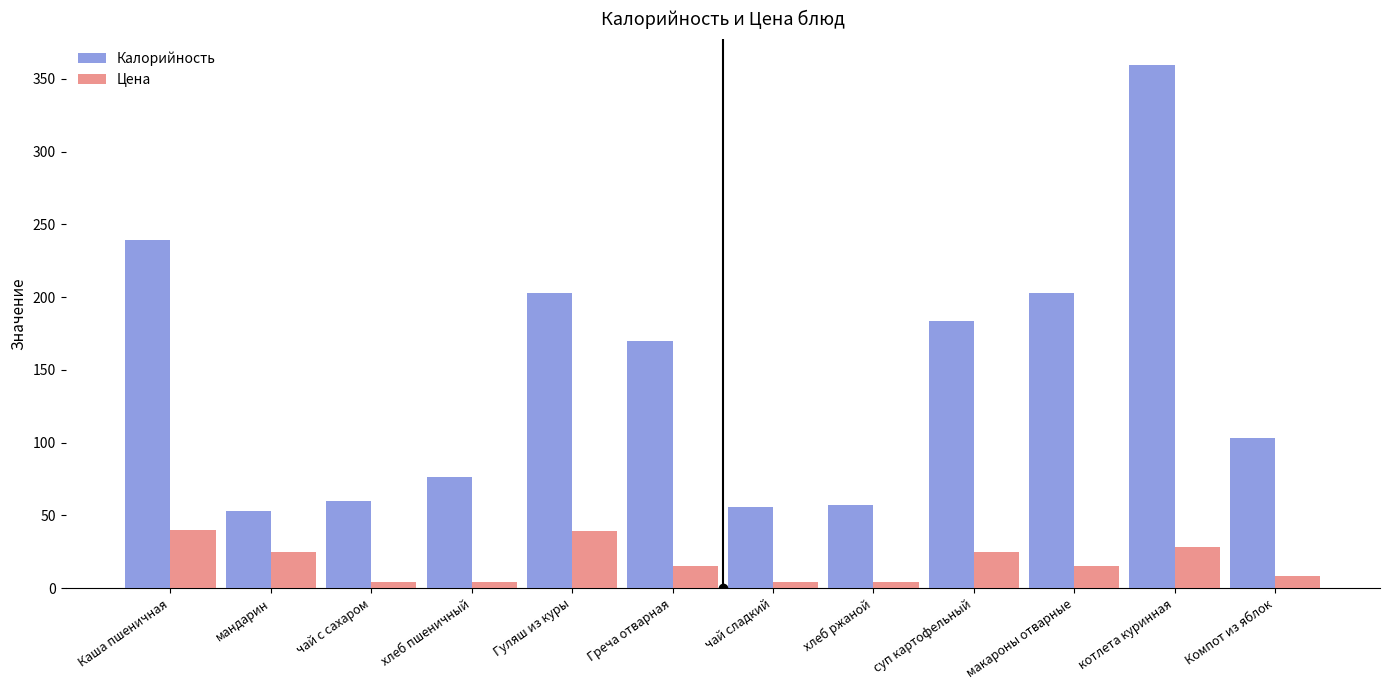

Rank the series by their average value, from lowest to highest.

Цена, Калорийность